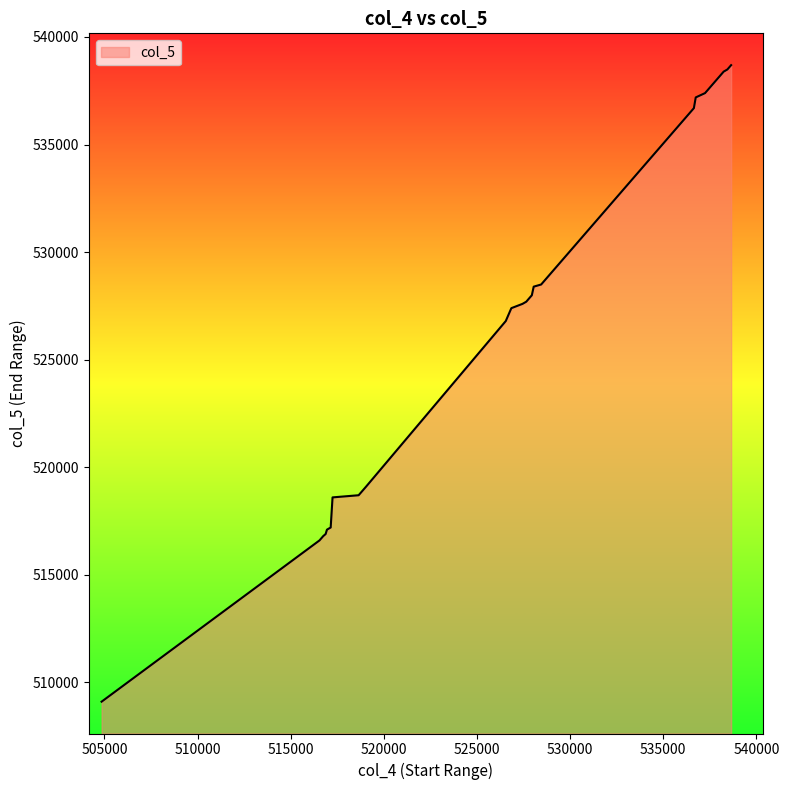

What is the average value?

527225